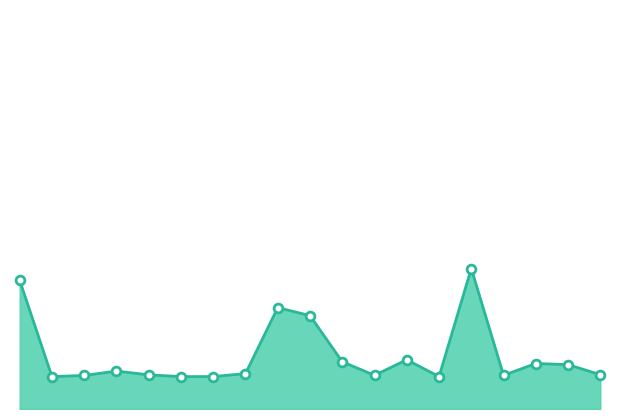

Does the chart have visible grid lines?

No